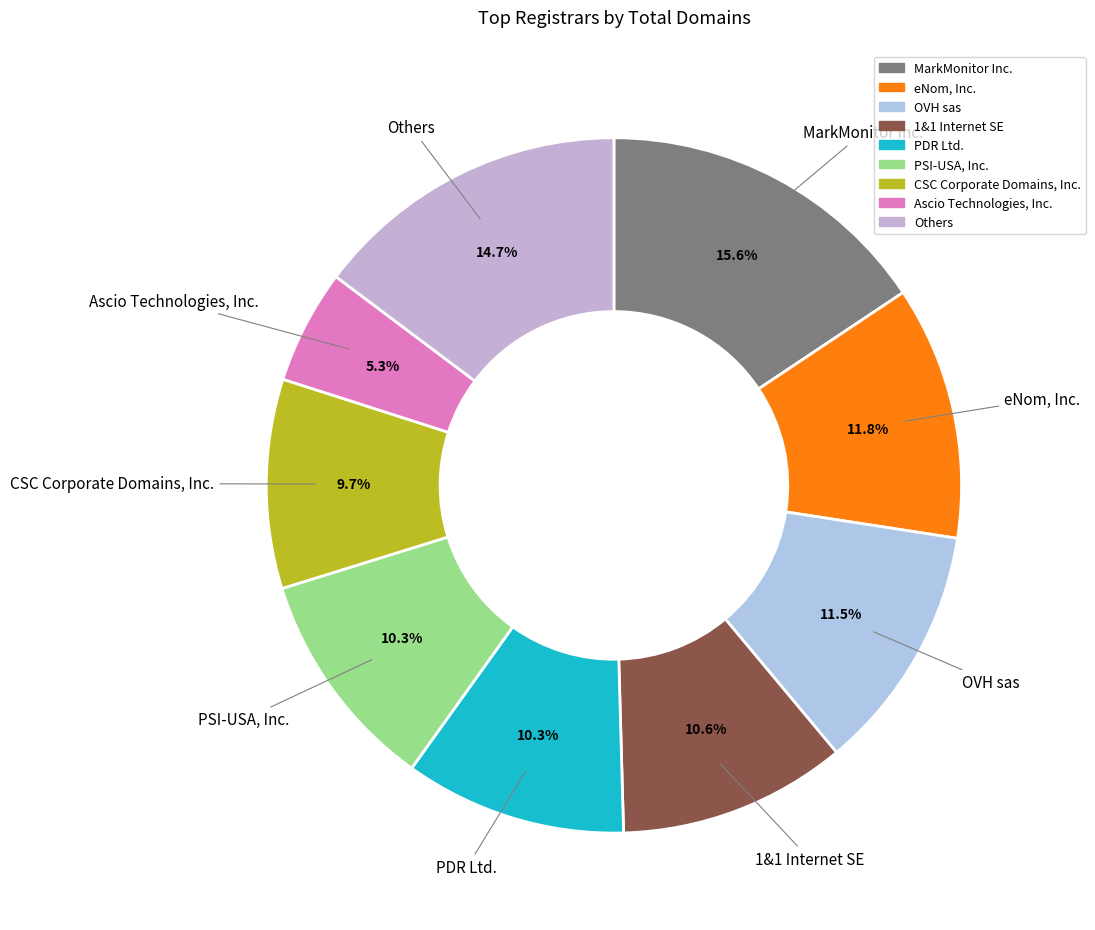

To the nearest percent, what is the average slice percentage?

11%